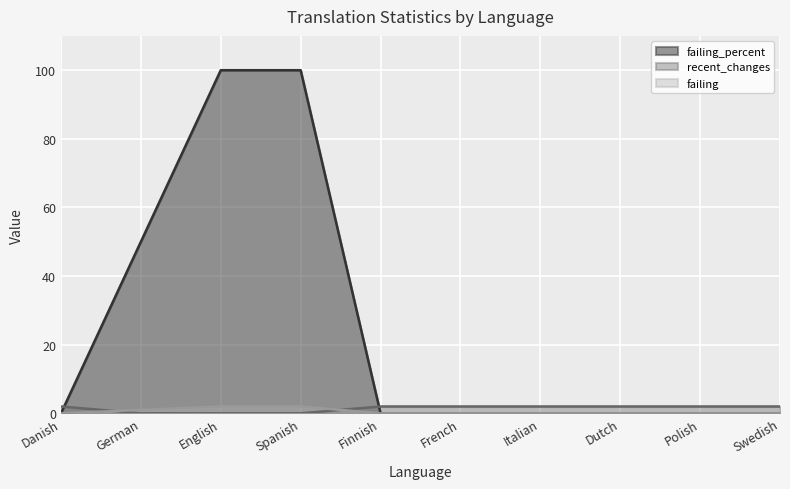

What is the label of the 5th point from the left?

Finnish